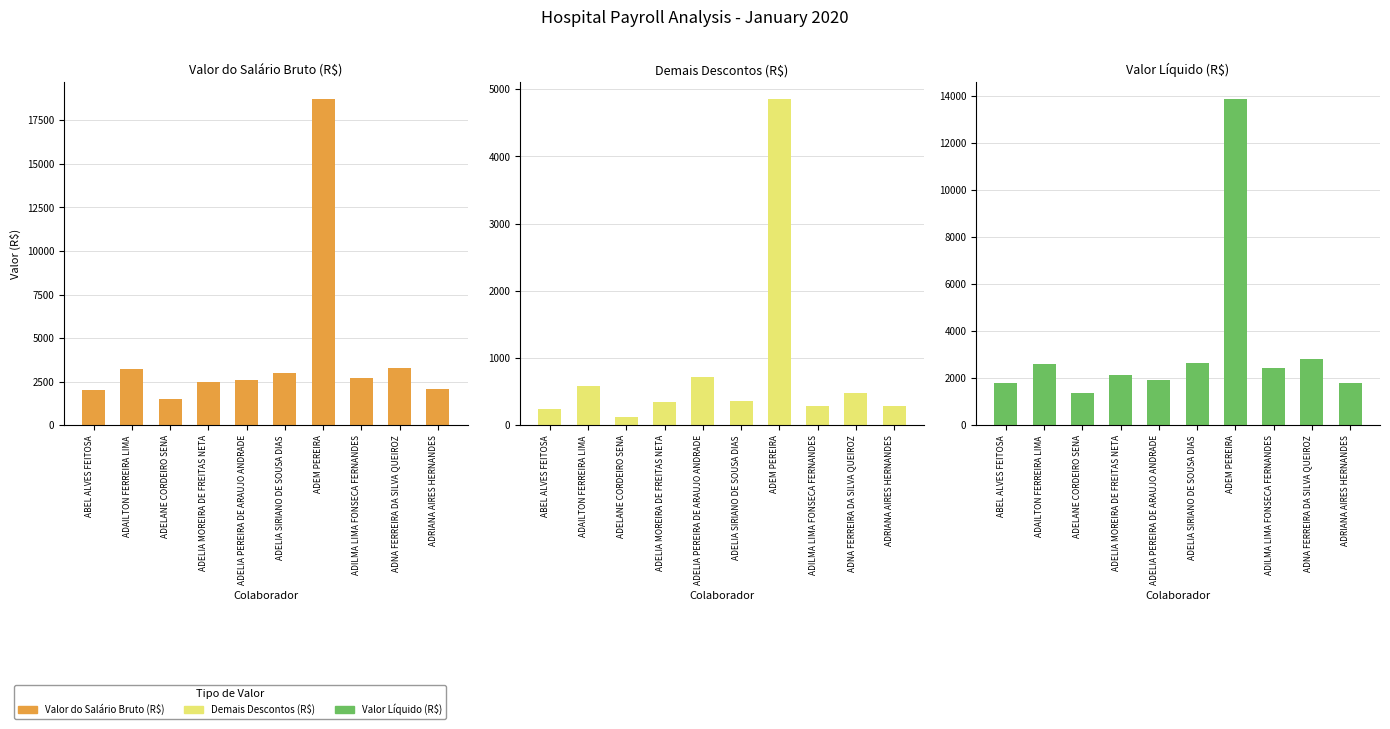

Which category has the lowest value in the Valor do Salário Bruto (R$) series?

ADELANE CORDEIRO SENA